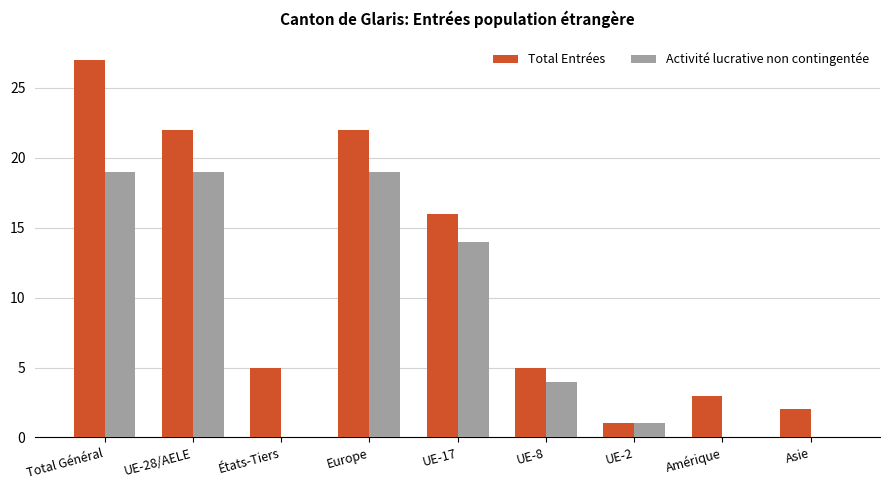

What is the maximum value shown in the chart?

27